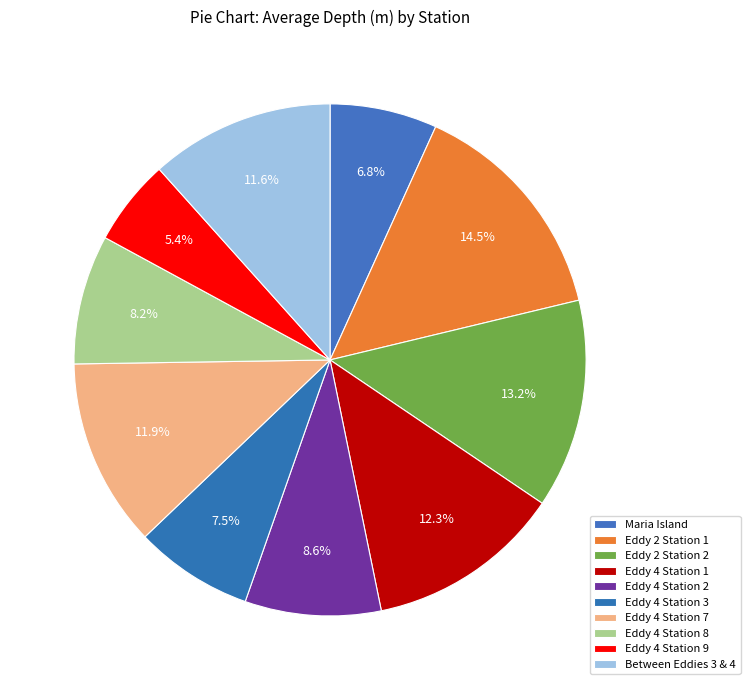

How much of the chart is everything except Eddy 2 Station 2?

86.8%